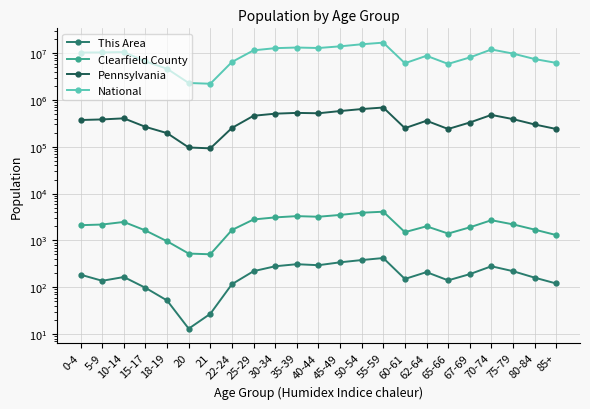

Count the number of data series in this chart.

4